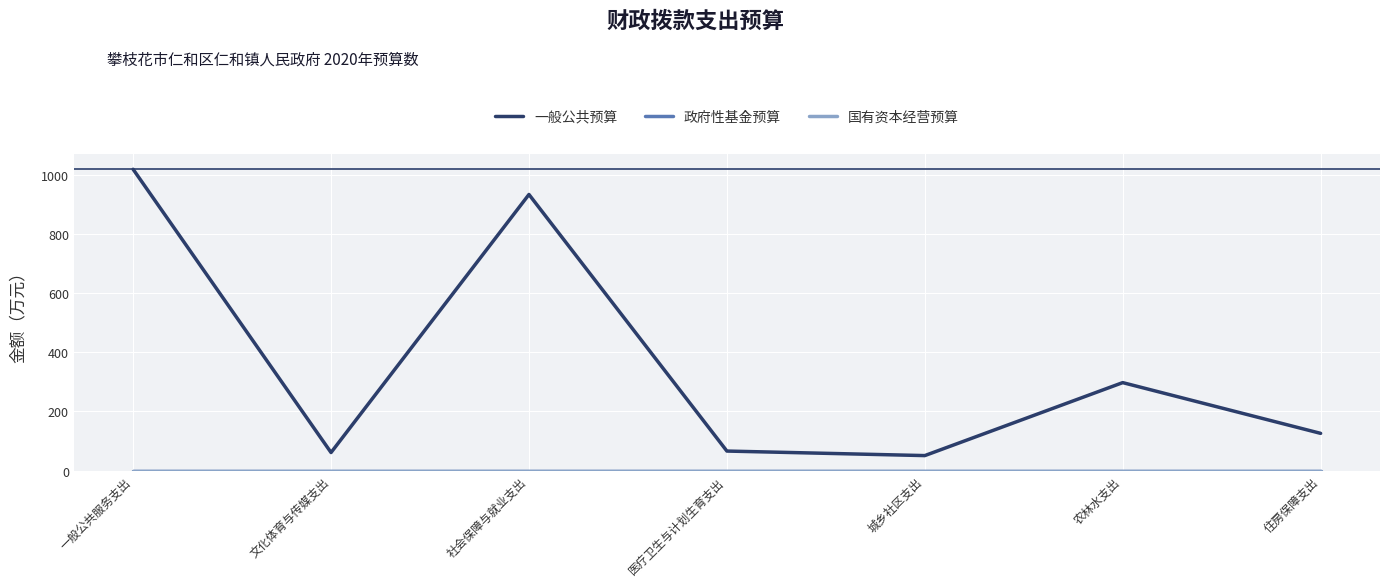

Where is the first local minimum for 一般公共预算?

文化体育与传媒支出